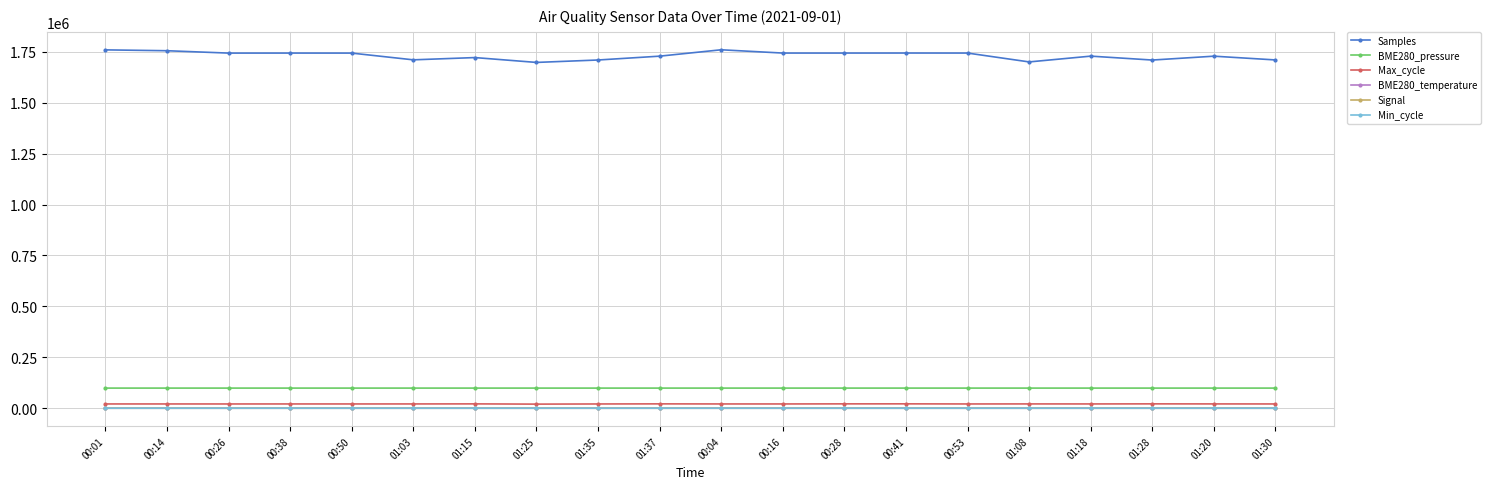

What is the greatest value displayed?

1760017.0